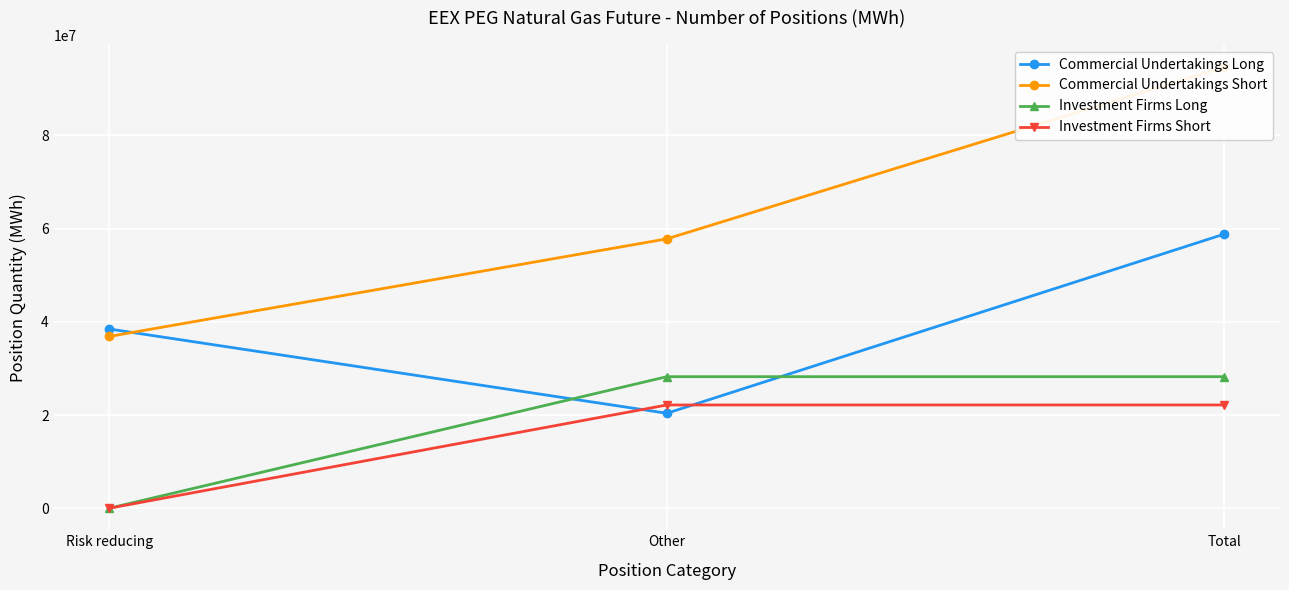

Reading left to right, transcribe all the data shown in this chart.

Commercial Undertakings Long: Risk reducing=38455809	Other=20370772	Total=58826581
Commercial Undertakings Short: Risk reducing=36864932	Other=57807807	Total=94672739
Investment Firms Long: Risk reducing=0	Other=28227307	Total=28227307
Investment Firms Short: Risk reducing=0	Other=22153553	Total=22153553